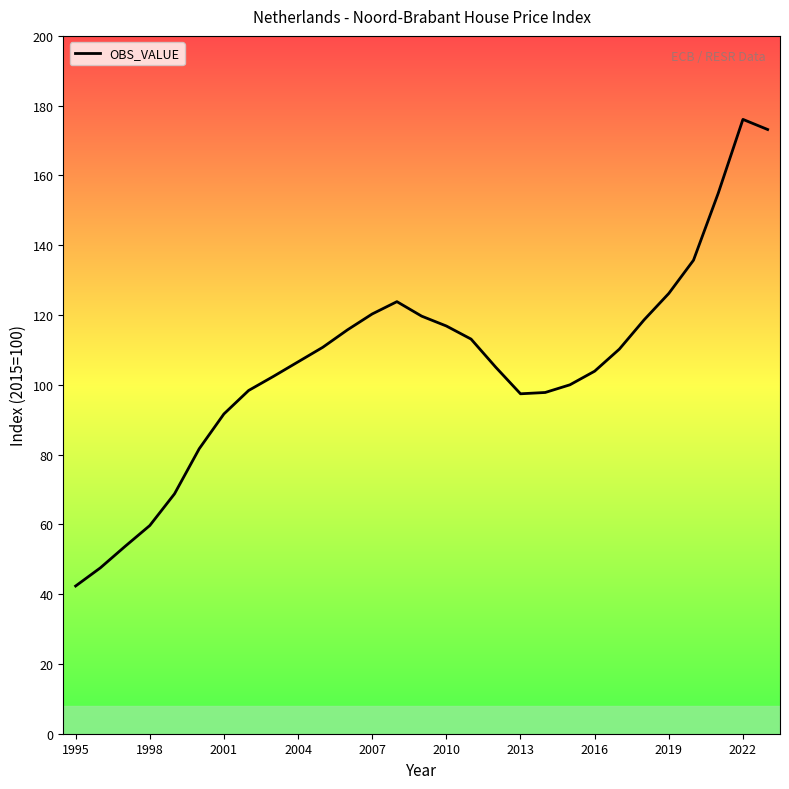

How many interior local valleys (lower than both neighbors) does the data have?

1